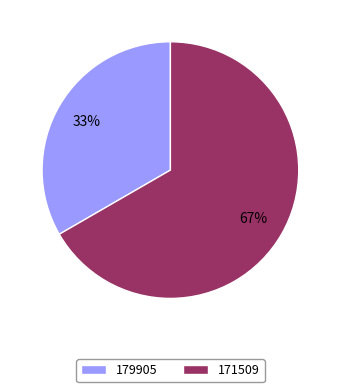

Which slice represents more than half of the pie?

171509